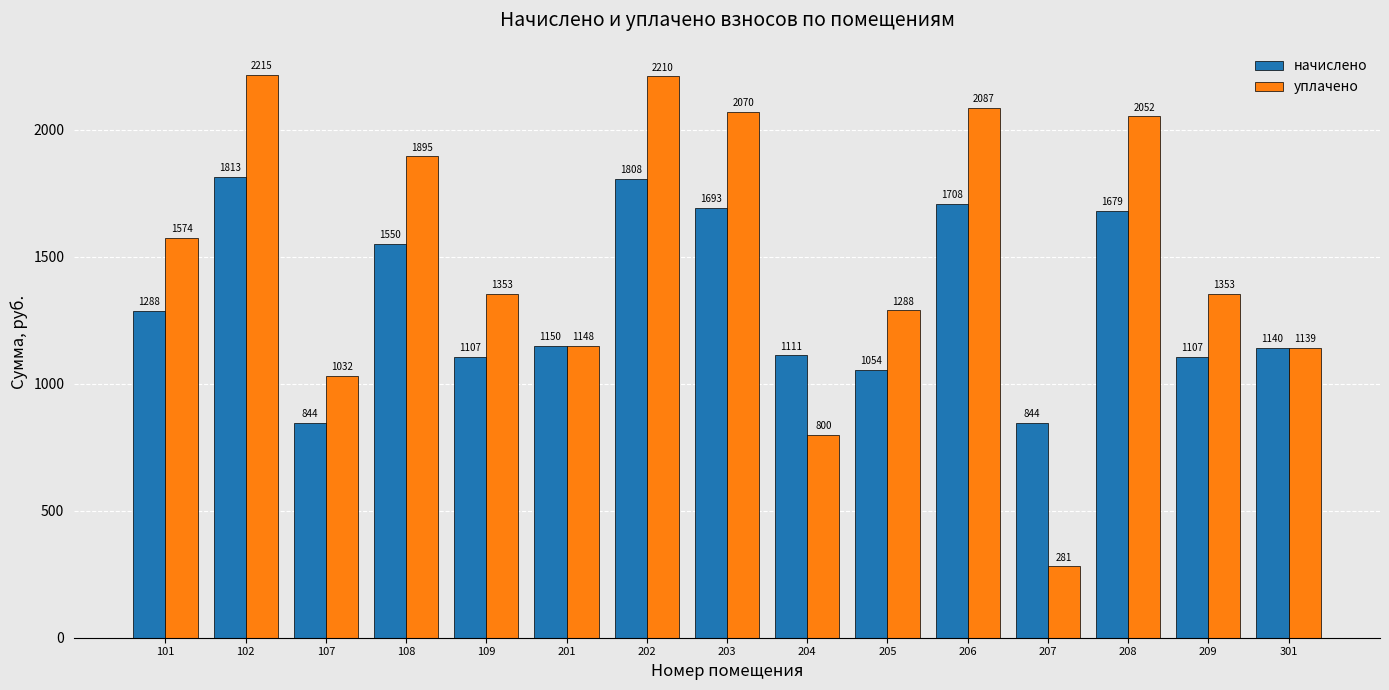

What is the average value of the начислено series?

1326.4